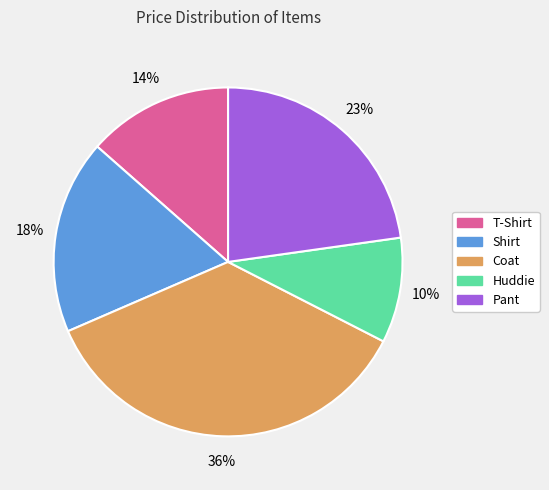

True or false: Shirt accounts for 18% of the total.

True